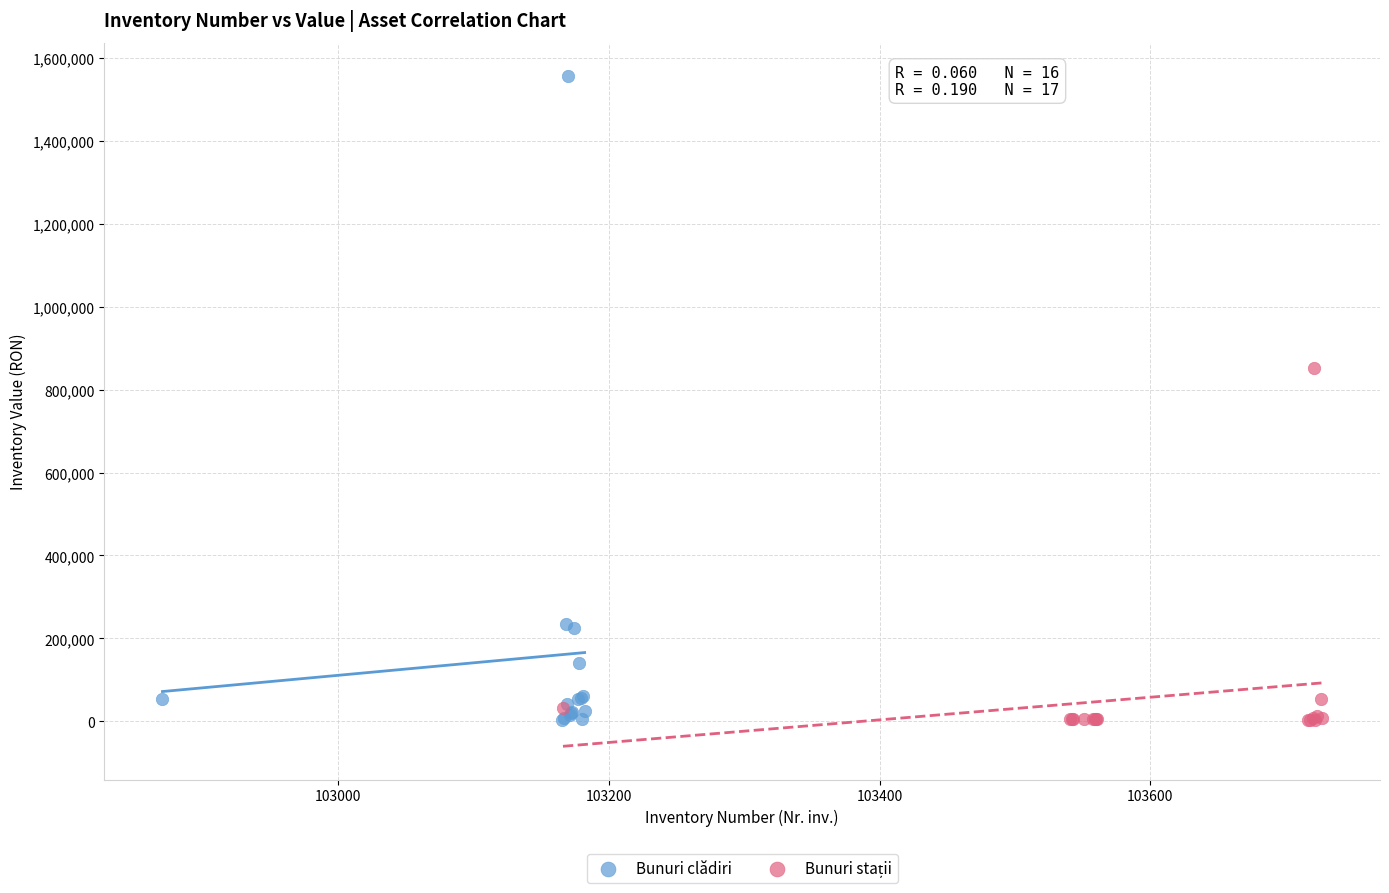

Which series reaches the maximum Y coordinate?

Bunuri clădiri